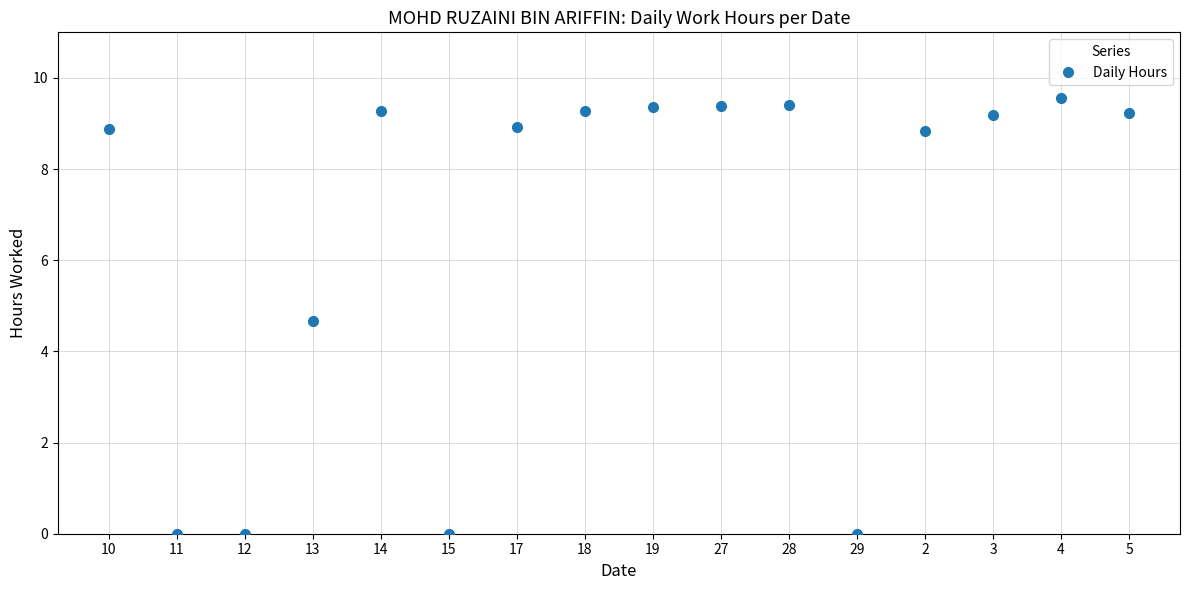

Does the chart have visible grid lines?

Yes